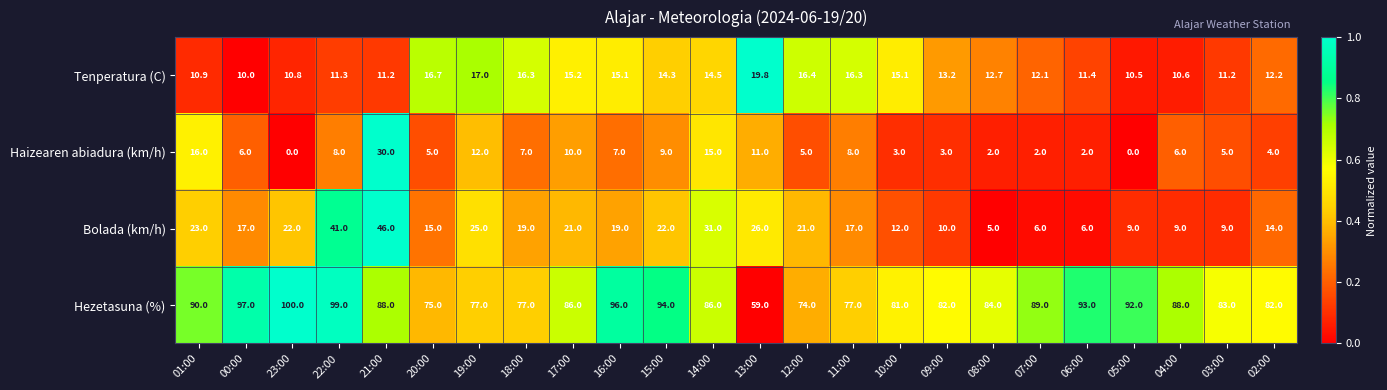

Which series changed the most between 11:00 and 02:00?

Hezetasuna (%)